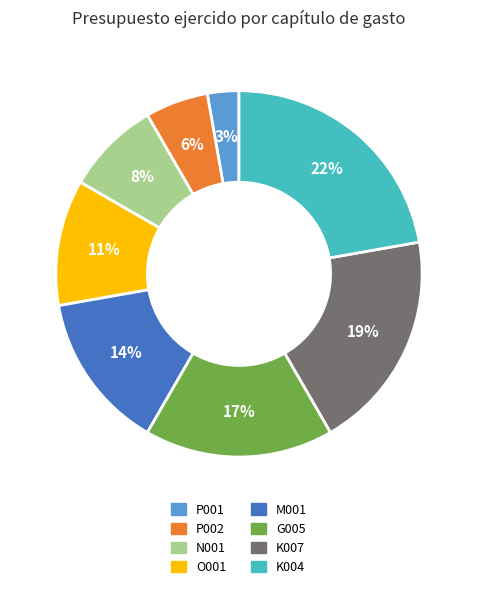

What is the largest slice in the pie chart?

K004